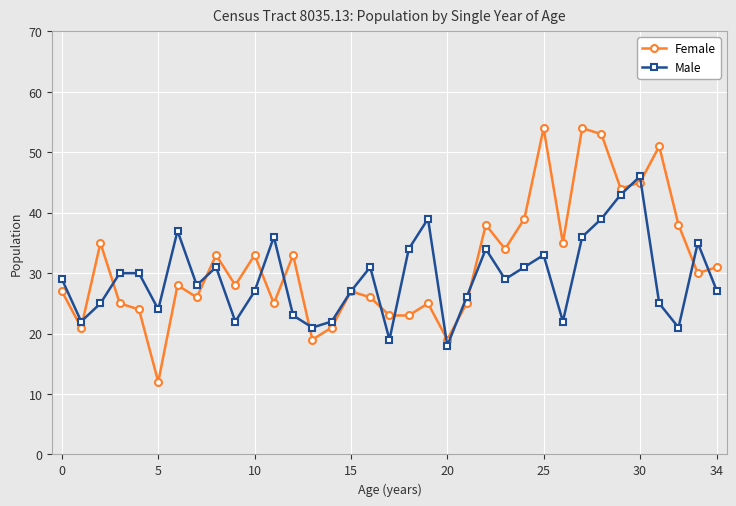

What is the difference between the maximum and minimum values in the Female series?

42